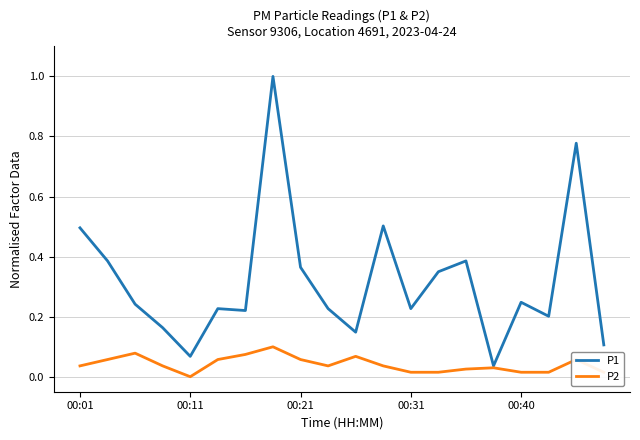

What is the sum of all P1 values?

6.4